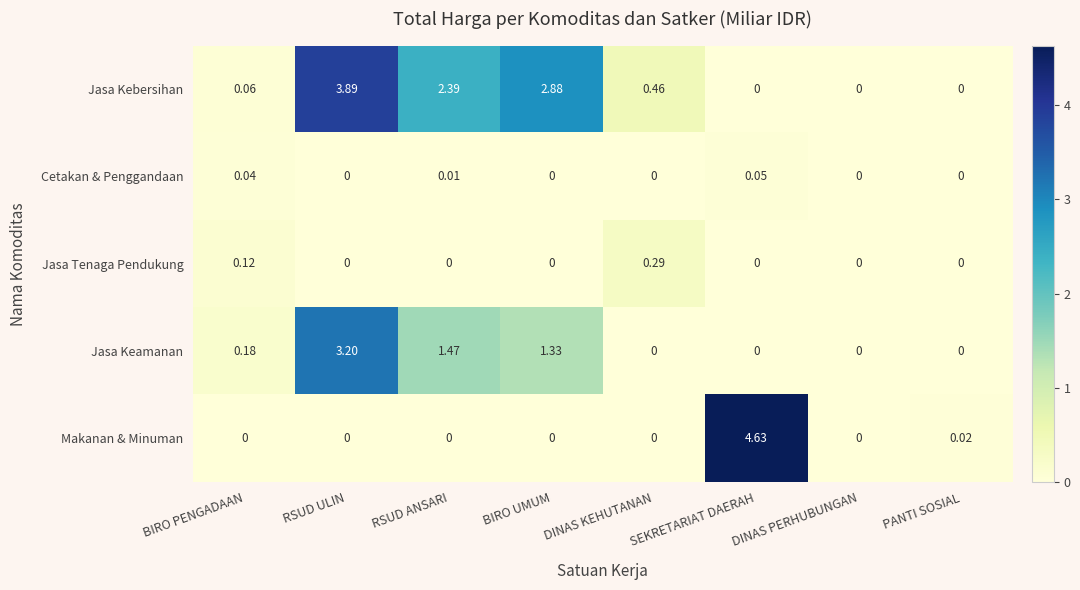

At which category is the sum across all series the highest?

RSUD ULIN